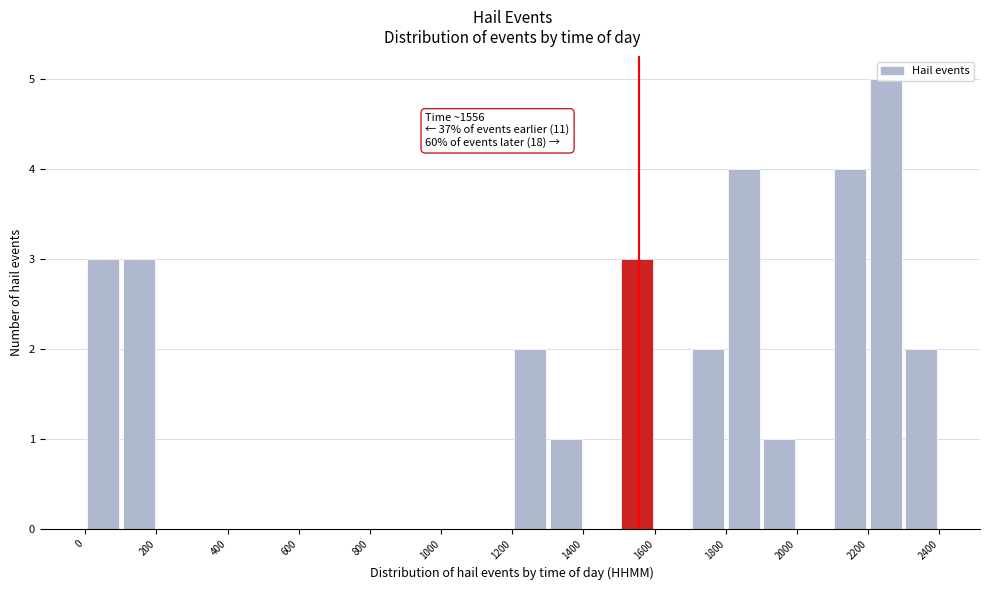

Over which range of the x-axis is the bar tallest?

2200 to 2300